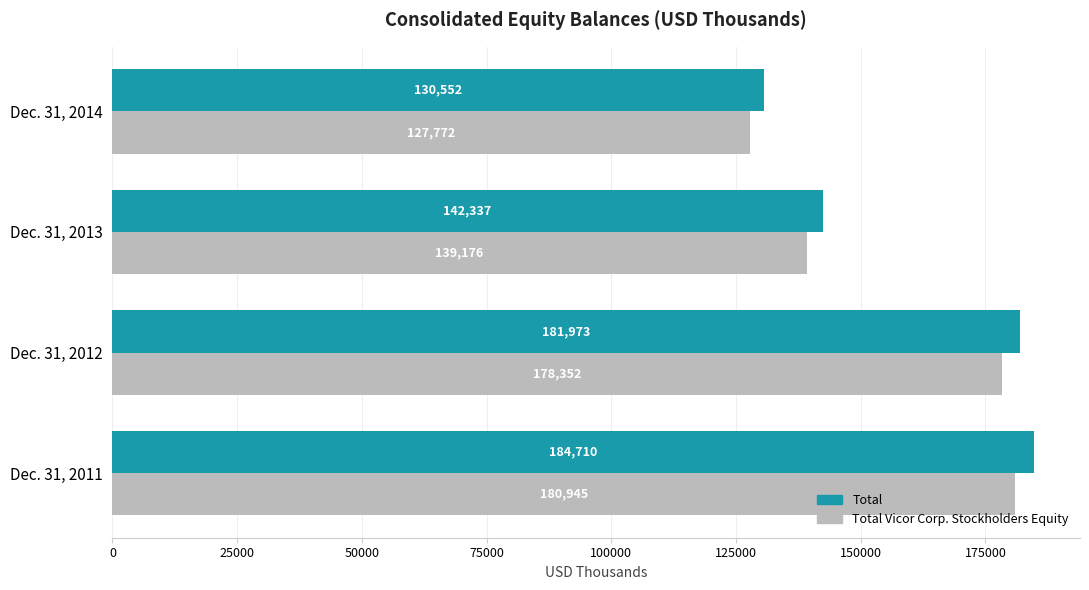

What is the smallest value displayed?

127772